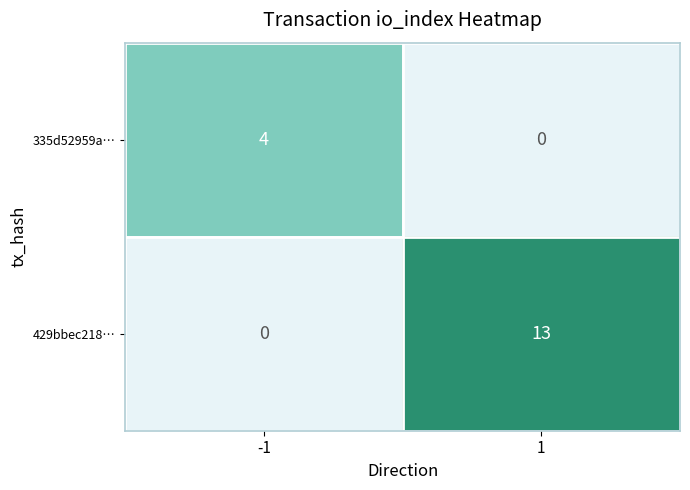

What is the total value across all series at -1?

4